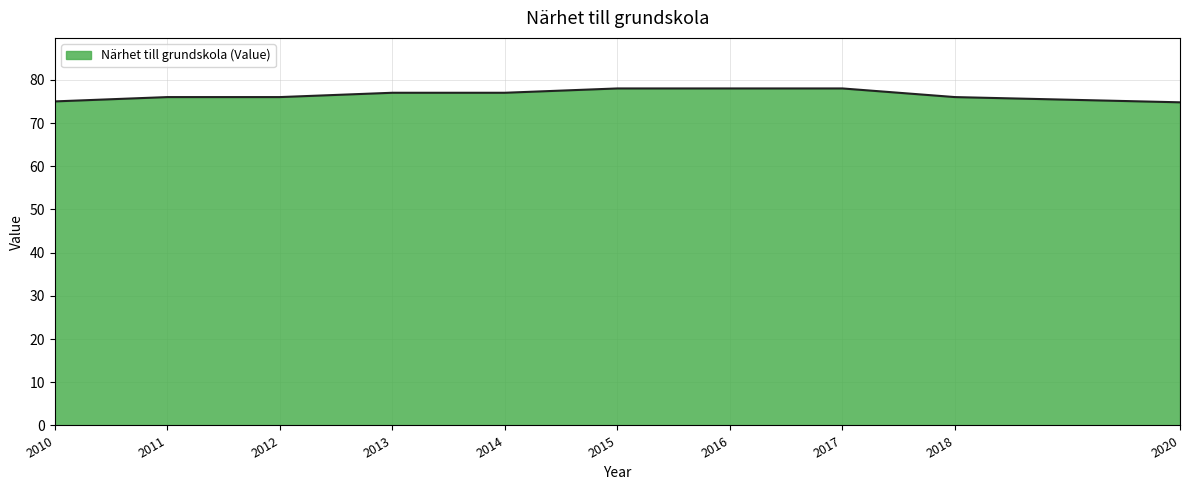

What is the greatest value displayed?

78.0